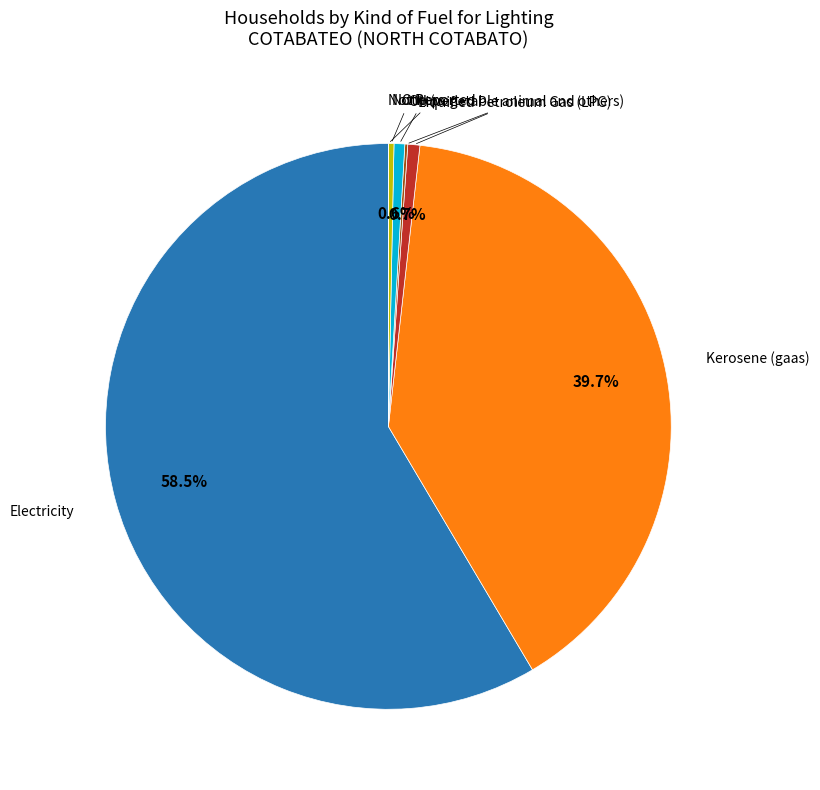

Is it true that Others is 1% of the pie?

True